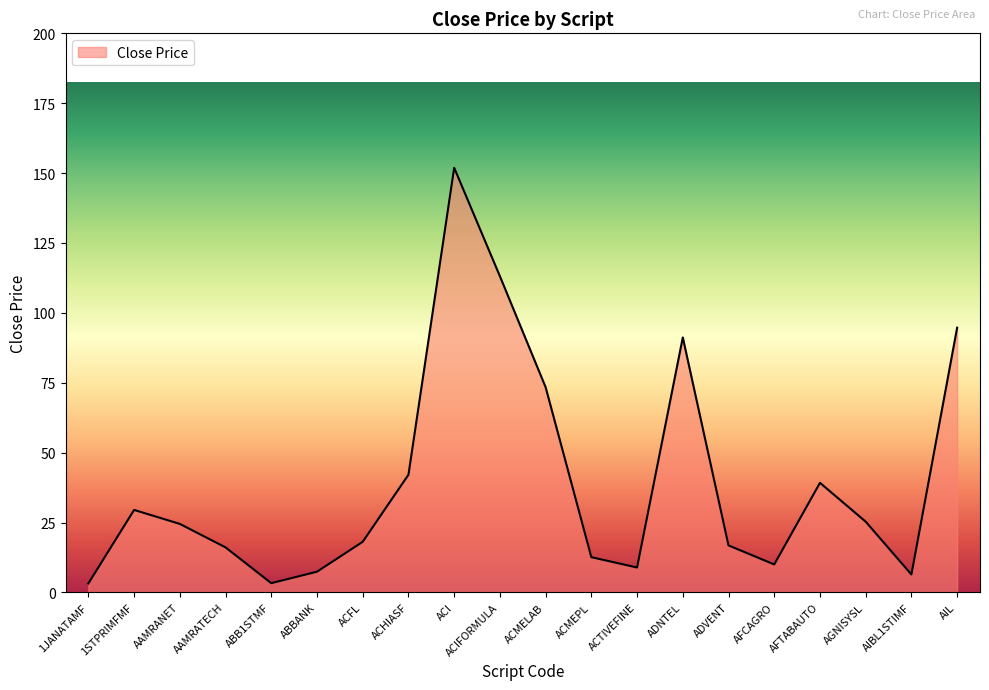

Which label corresponds to the largest value in the chart?

ACI